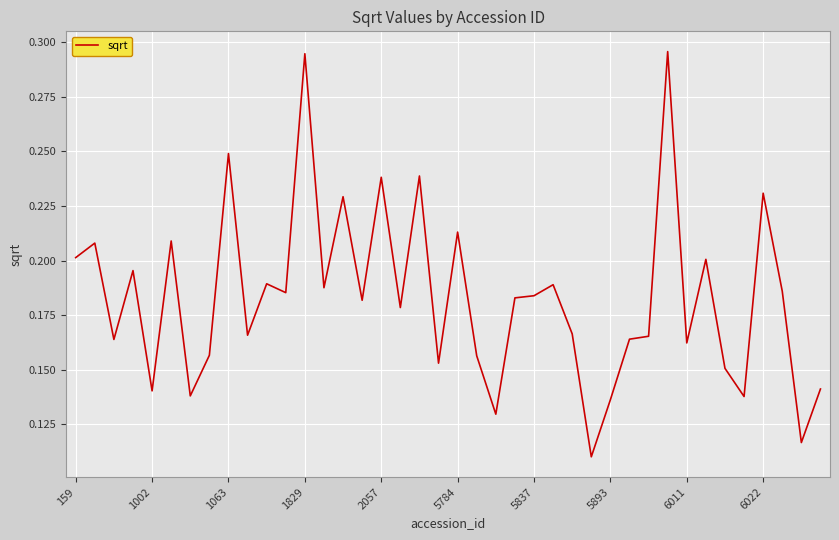

At which category does the chart reach its minimum across all series?

27